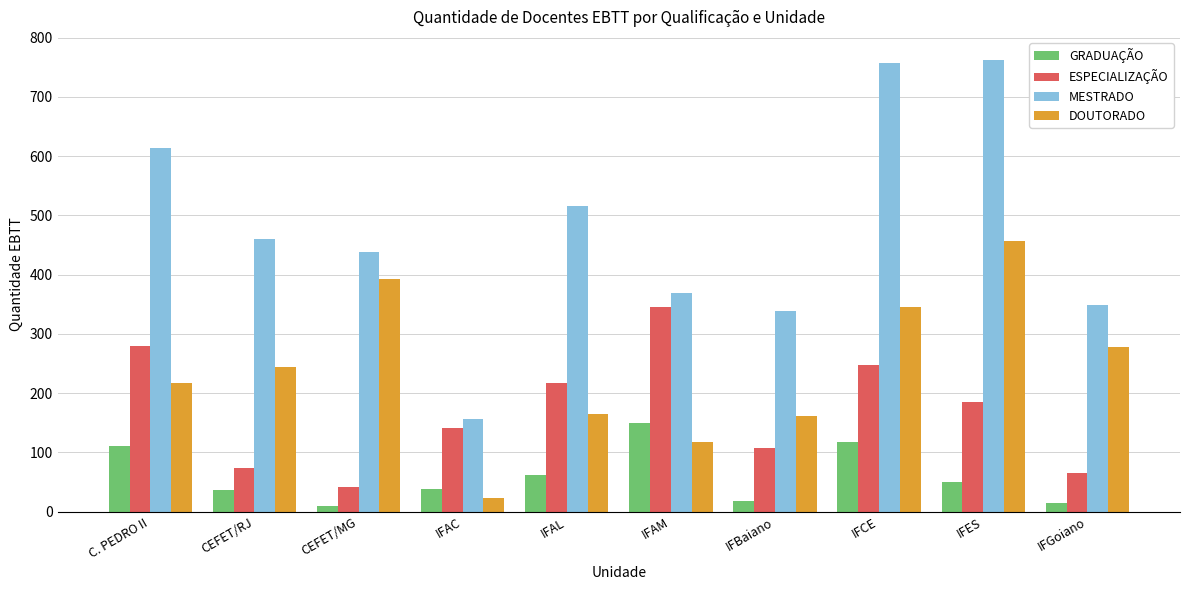

What is the difference between the MESTRADO values at CEFET/RJ and IFCE?

296